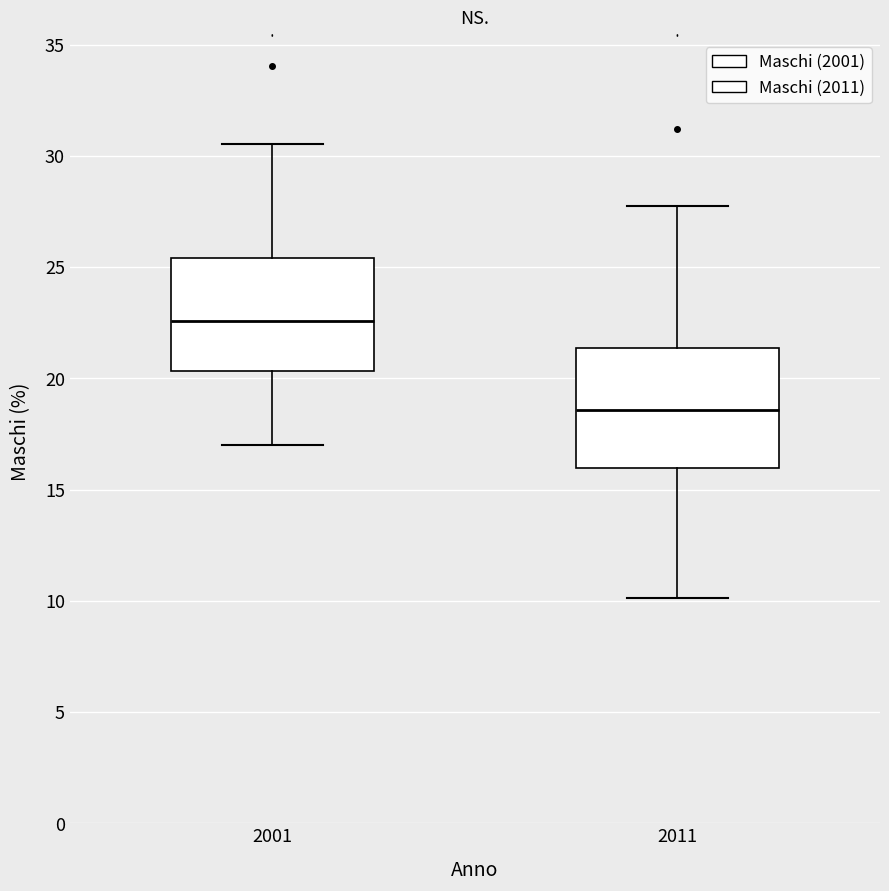

Reading left to right, transcribe this box plot: for each box, give where its median line is, the range the box spans, and where its two whiskers end, as read against the y-axis. The values are not printed on the chart, so give them approximately, as read against the axis.

2001: median 22.5, box 20.5 to 25.5, whiskers 17.0 to 30.5
2011: median 18.5, box 16.0 to 21.5, whiskers 10.0 to 27.5